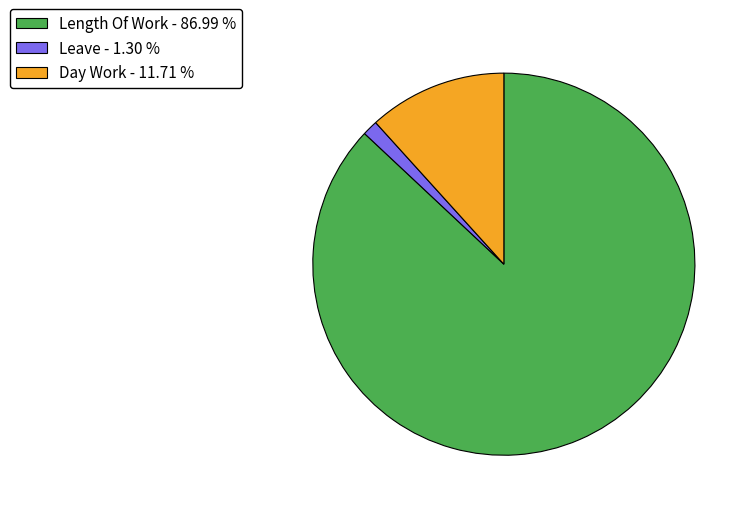

Which category has the biggest portion of the pie?

Length Of Work - 86.99 %